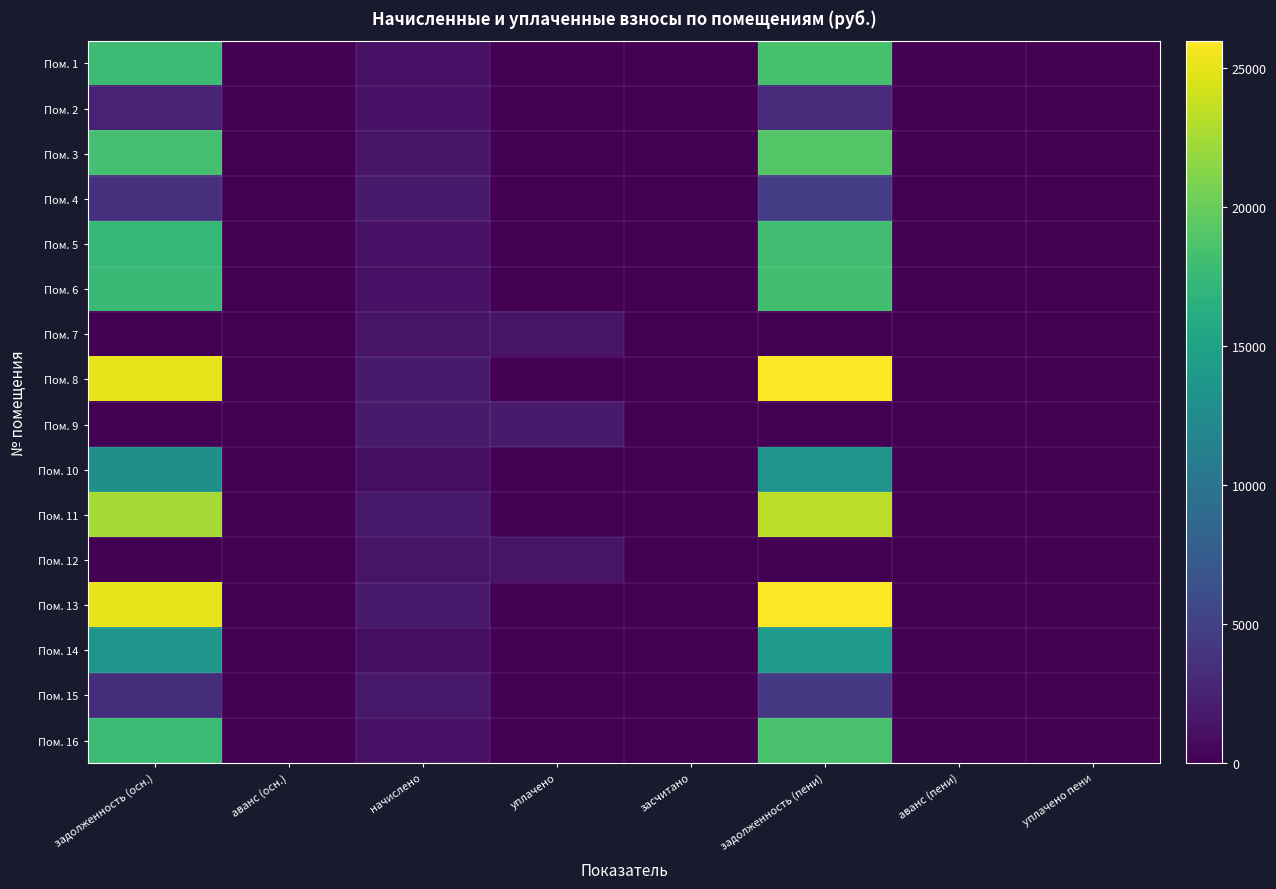

Which series has the largest total across all categories?

Пом. 8